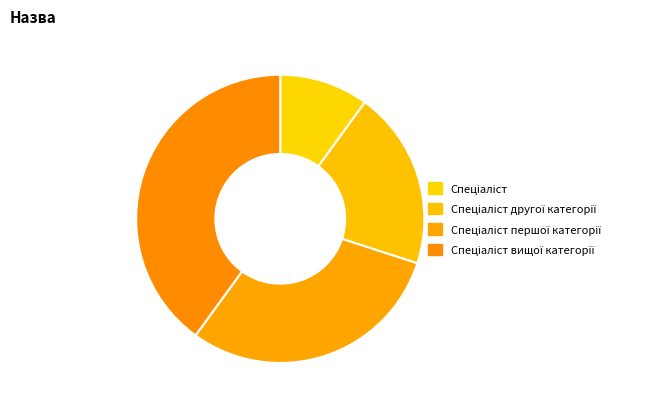

How many segments does this pie chart have?

4